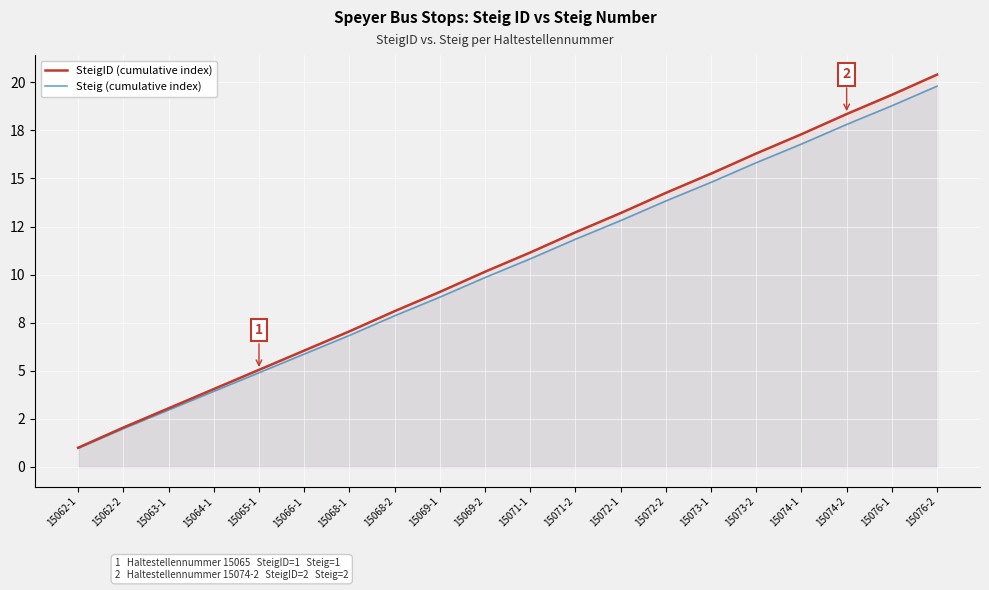

True or false: Steig (cumulative index) and SteigID (cumulative index) cross at least once.

False